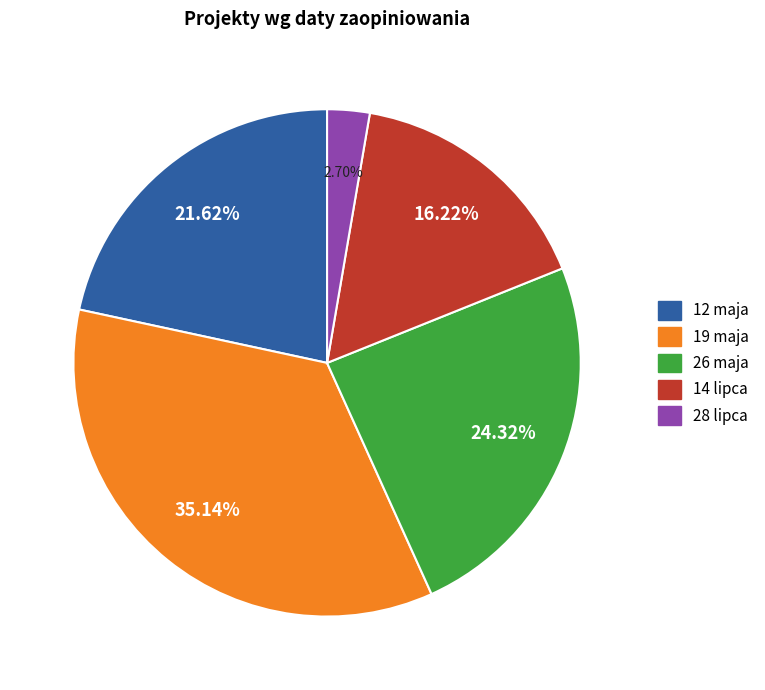

Combined, what portion of the pie is 26 maja and 12 maja?

45.9%